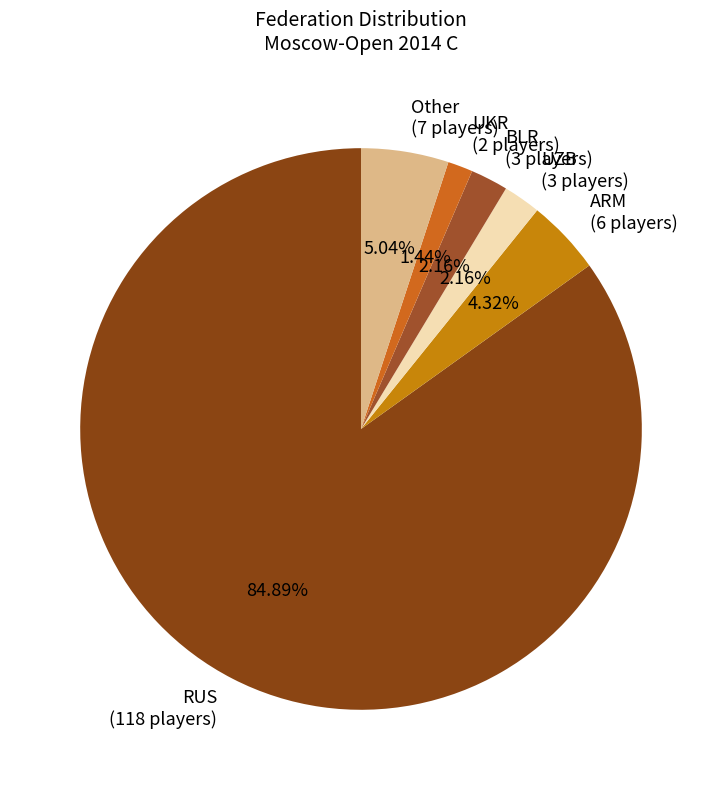

What is the ratio of the value at ARM to the value at Other?

0.9